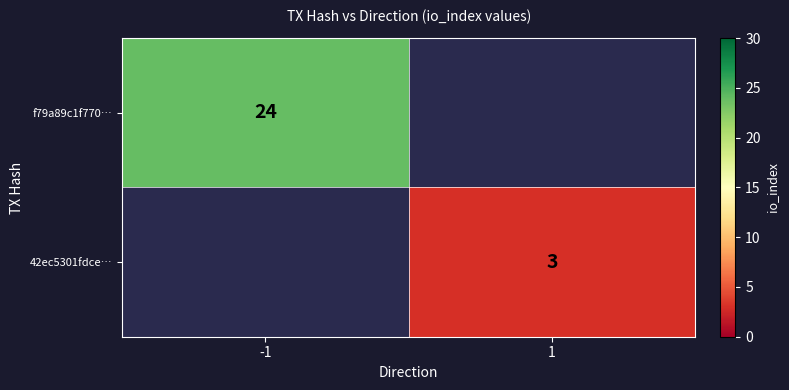

What is the total value across all series at -1?

24